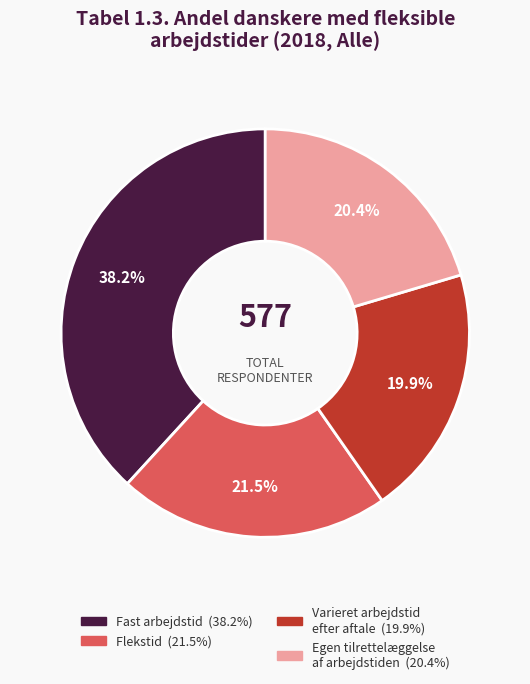

Does any single category account for the majority?

No